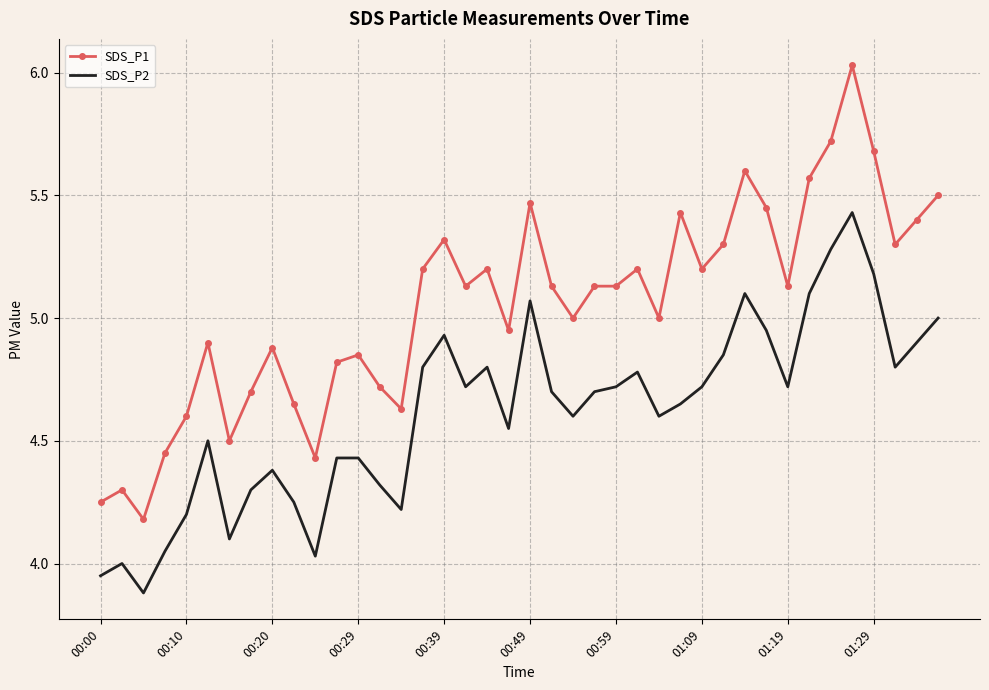

Which series has the largest total across all categories?

SDS_P1